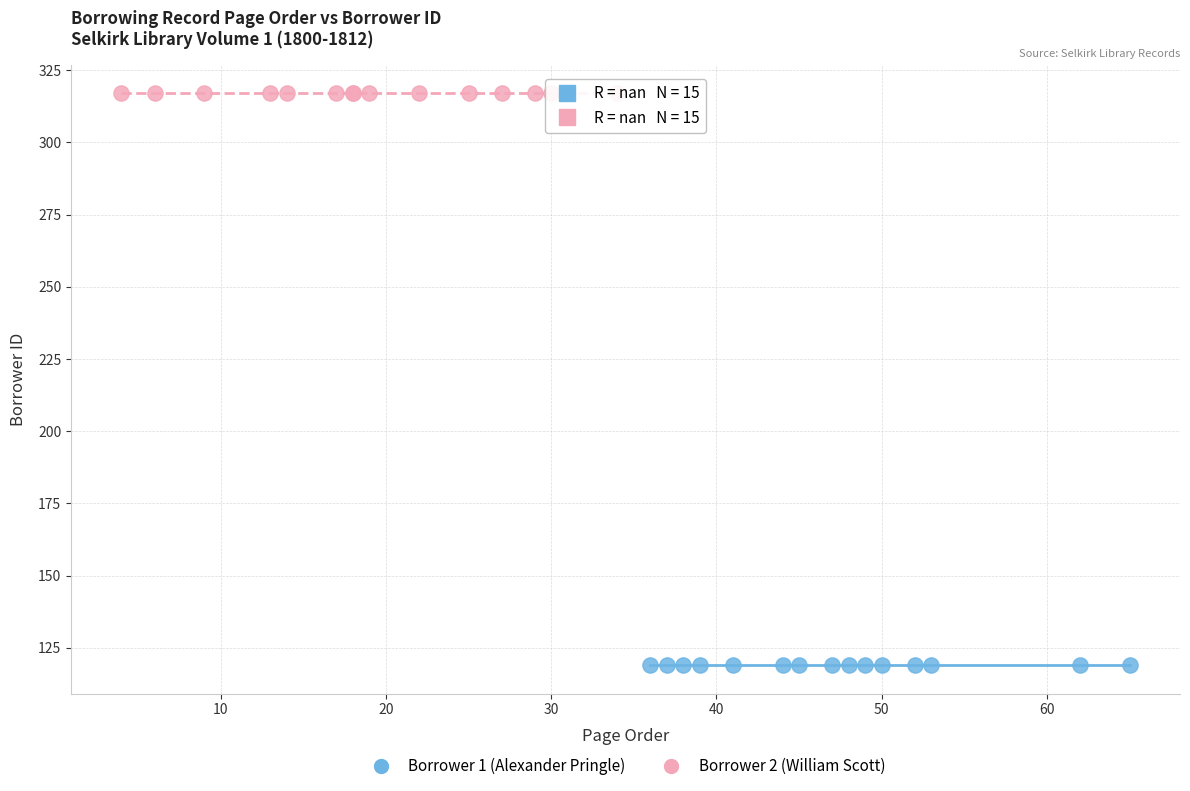

Which series contains the lowest Y value?

Borrower 1 (Alexander Pringle)